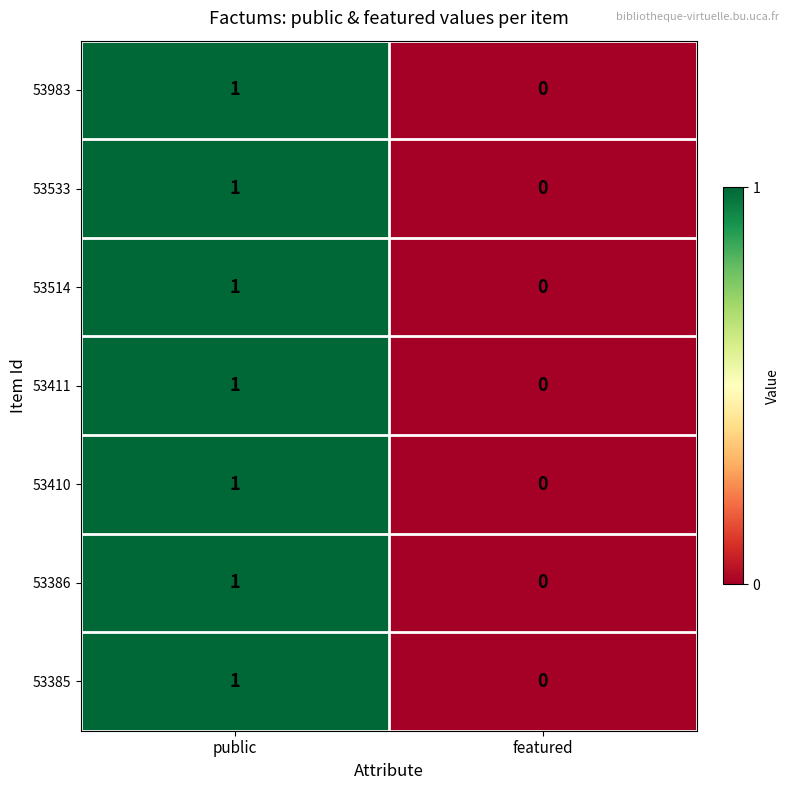

How many series are shown in this chart?

7